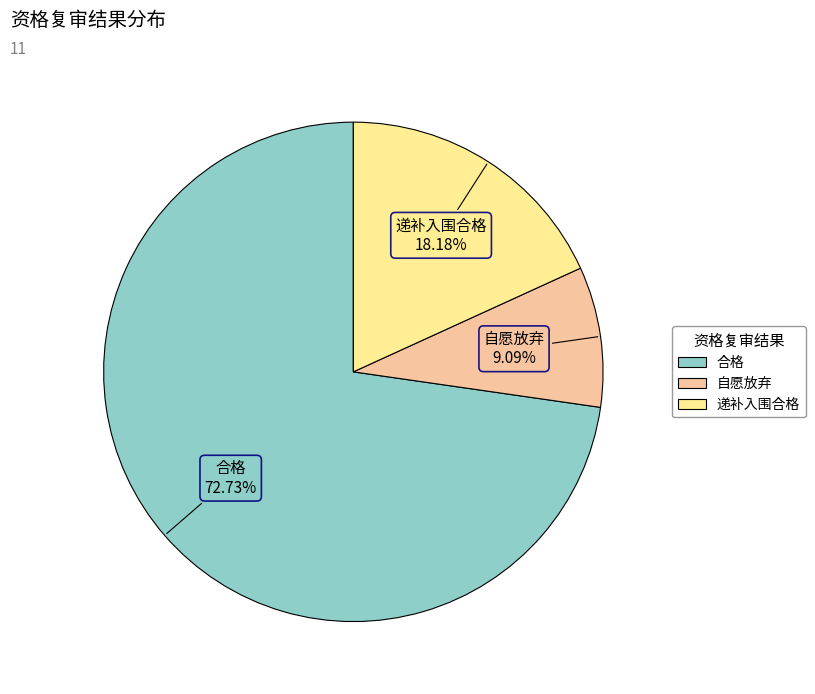

Which slice is the smallest?

自愿放弃